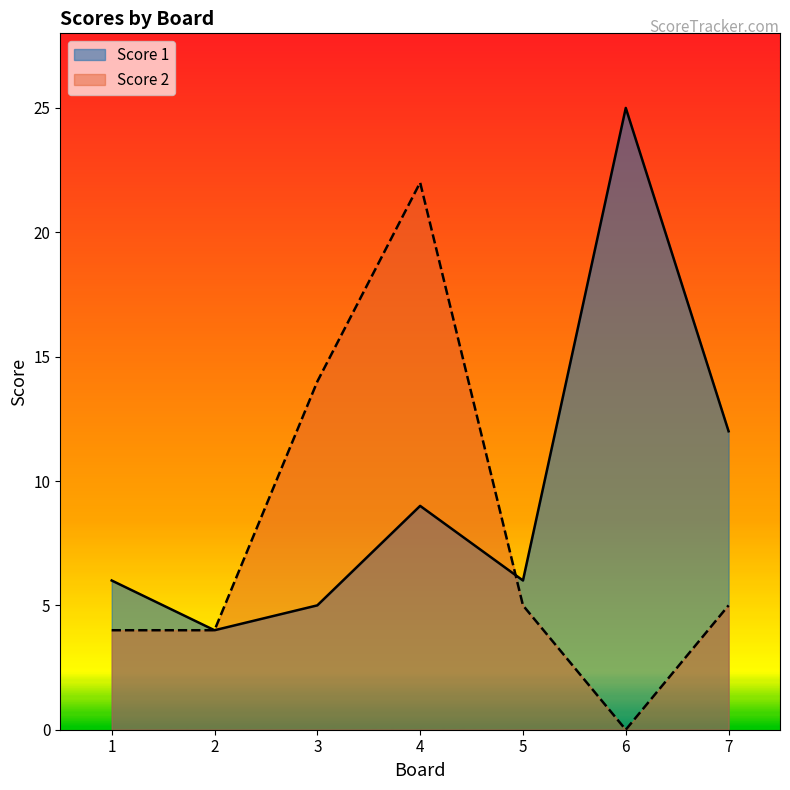

How many times do Score 2 and Score 1 cross each other?

1